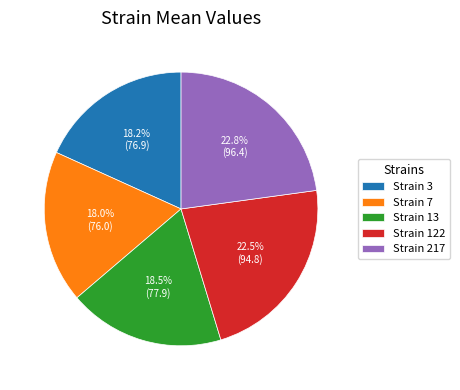

Combined, do Strain 217 and Strain 122 account for over 50%?

No